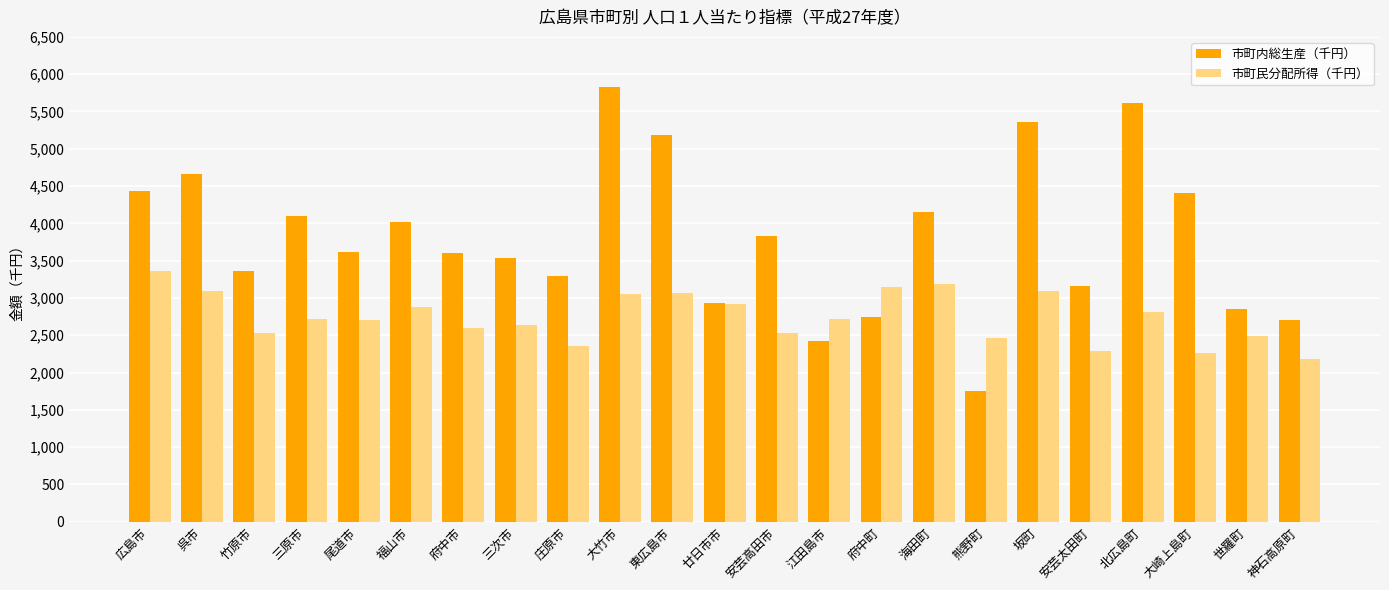

Rank the series by their average value, from lowest to highest.

市町民分配所得（千円）, 市町内総生産（千円）